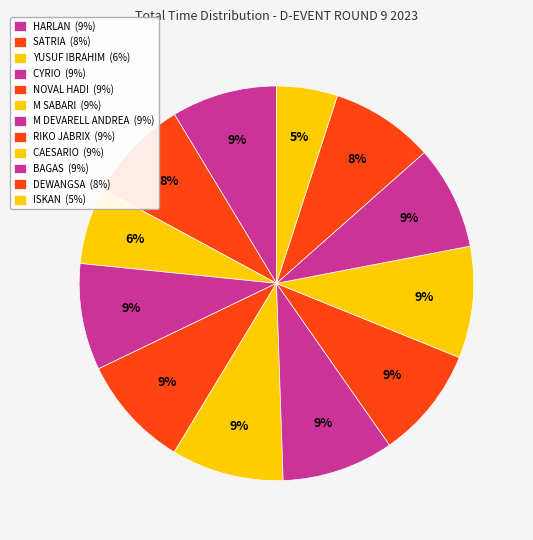

The M DEVARELL ANDREA slice represents 9% of the pie. True or false?

True